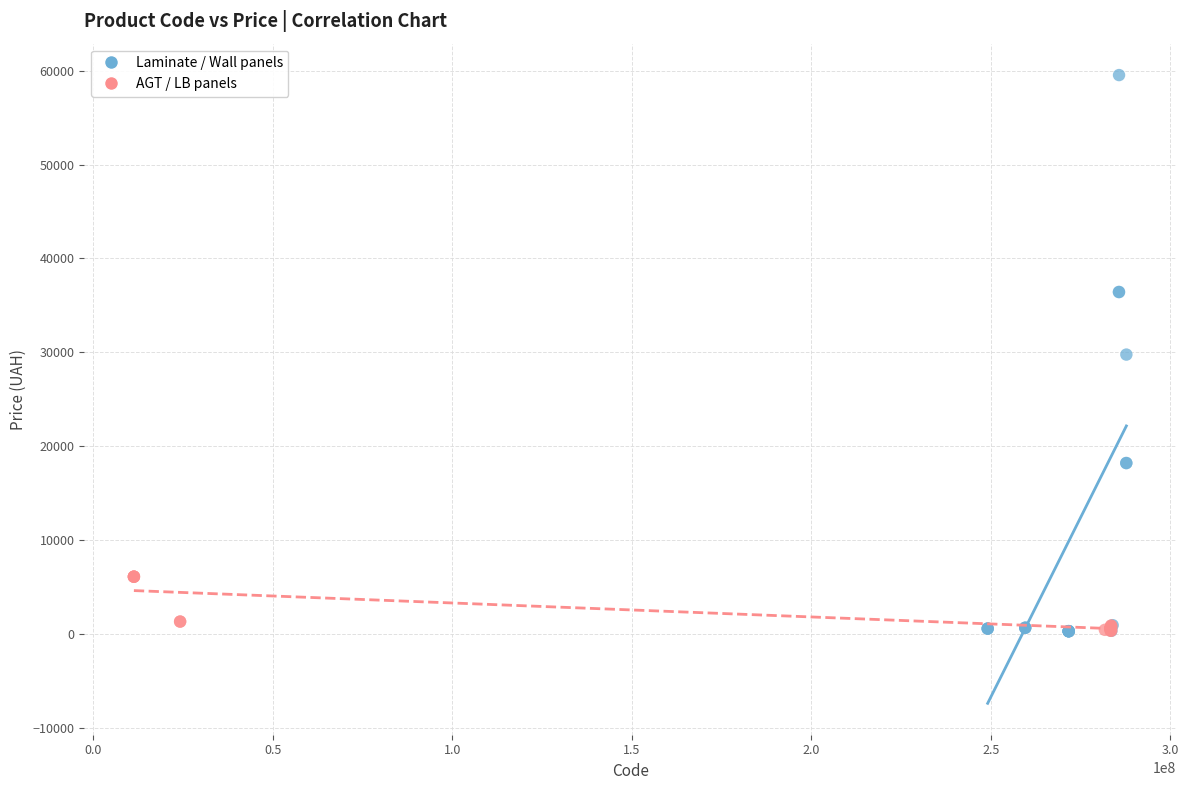

Which series reaches the maximum Y coordinate?

Laminate / Wall panels